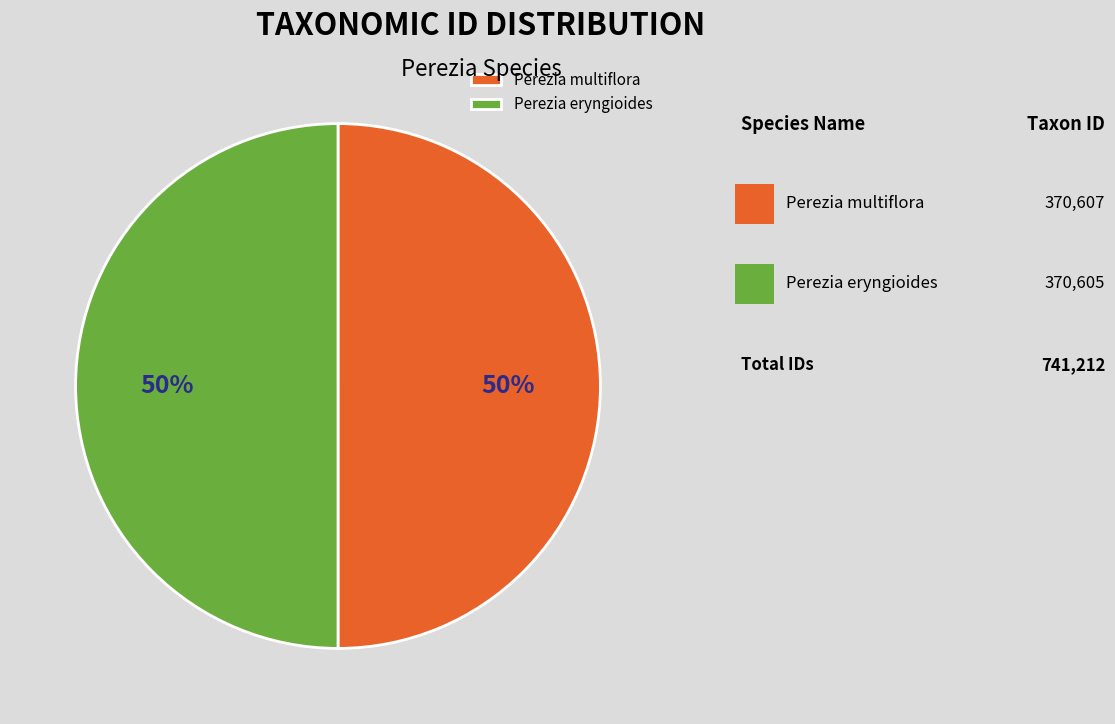

What is the ratio of the value at Perezia multiflora to the value at Perezia eryngioides?

1.0